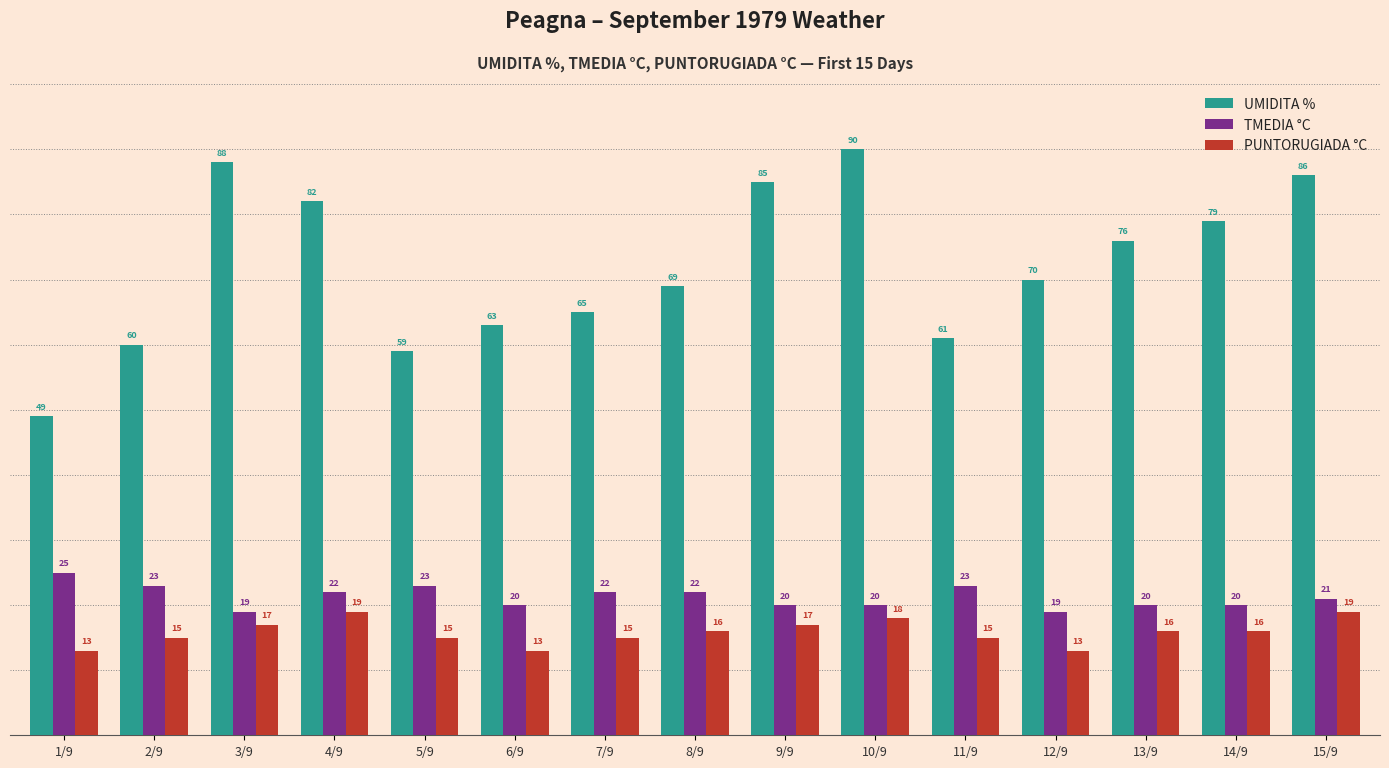

Reading right to left, what are all the values shown in this chart?

UMIDITA %: 15/9=86	14/9=79	13/9=76	12/9=70	11/9=61	10/9=90	9/9=85	8/9=69	7/9=65	6/9=63	5/9=59	4/9=82	3/9=88	2/9=60	1/9=49
TMEDIA °C: 15/9=21	14/9=20	13/9=20	12/9=19	11/9=23	10/9=20	9/9=20	8/9=22	7/9=22	6/9=20	5/9=23	4/9=22	3/9=19	2/9=23	1/9=25
PUNTORUGIADA °C: 15/9=19	14/9=16	13/9=16	12/9=13	11/9=15	10/9=18	9/9=17	8/9=16	7/9=15	6/9=13	5/9=15	4/9=19	3/9=17	2/9=15	1/9=13